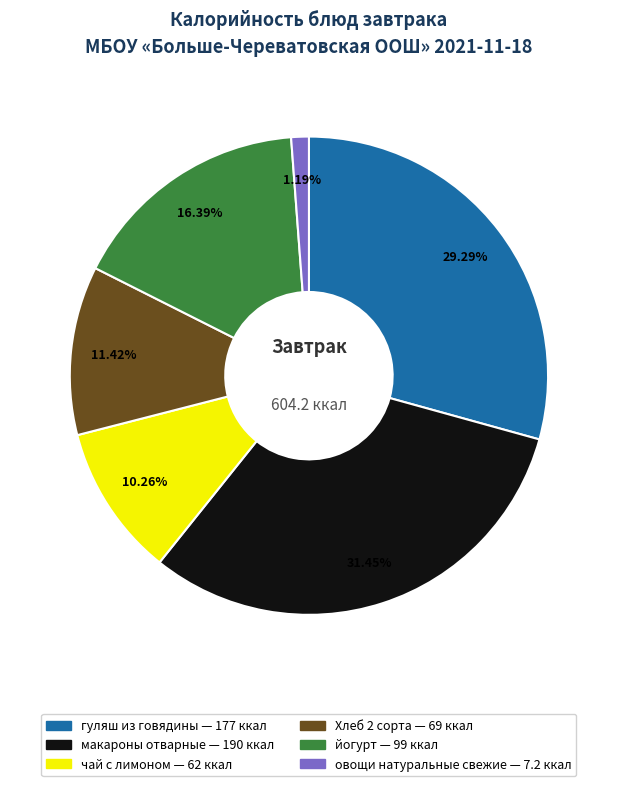

To the nearest percent, what percentage of the pie is йогурт?

16%